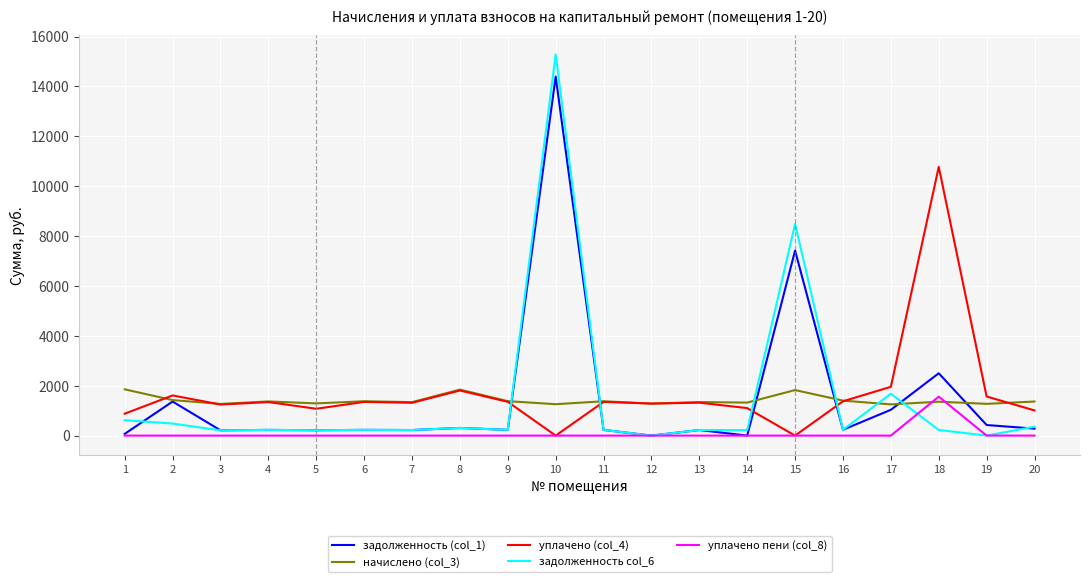

Rank the series by their maximum value, from lowest to highest.

уплачено пени (col_8), начислено (col_3), уплачено (col_4), задолженность (col_1), задолженность col_6